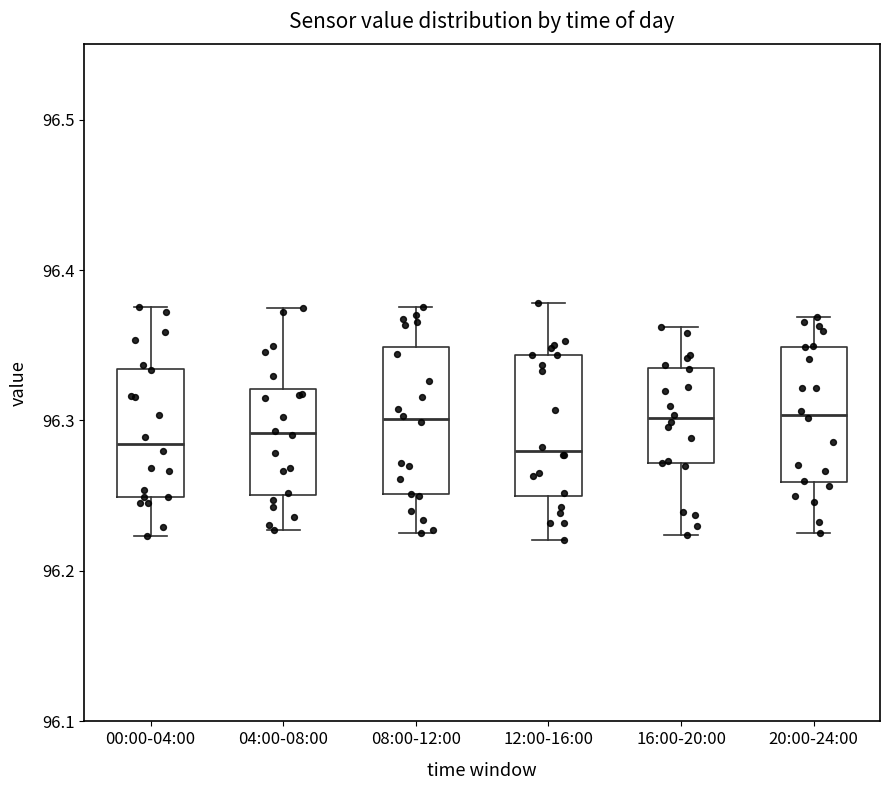

Where does the upper whisker of the box for 00:00-04:00 end on the y-axis? The values are not printed on the chart, so give them approximately, as read against the axis.

96.38